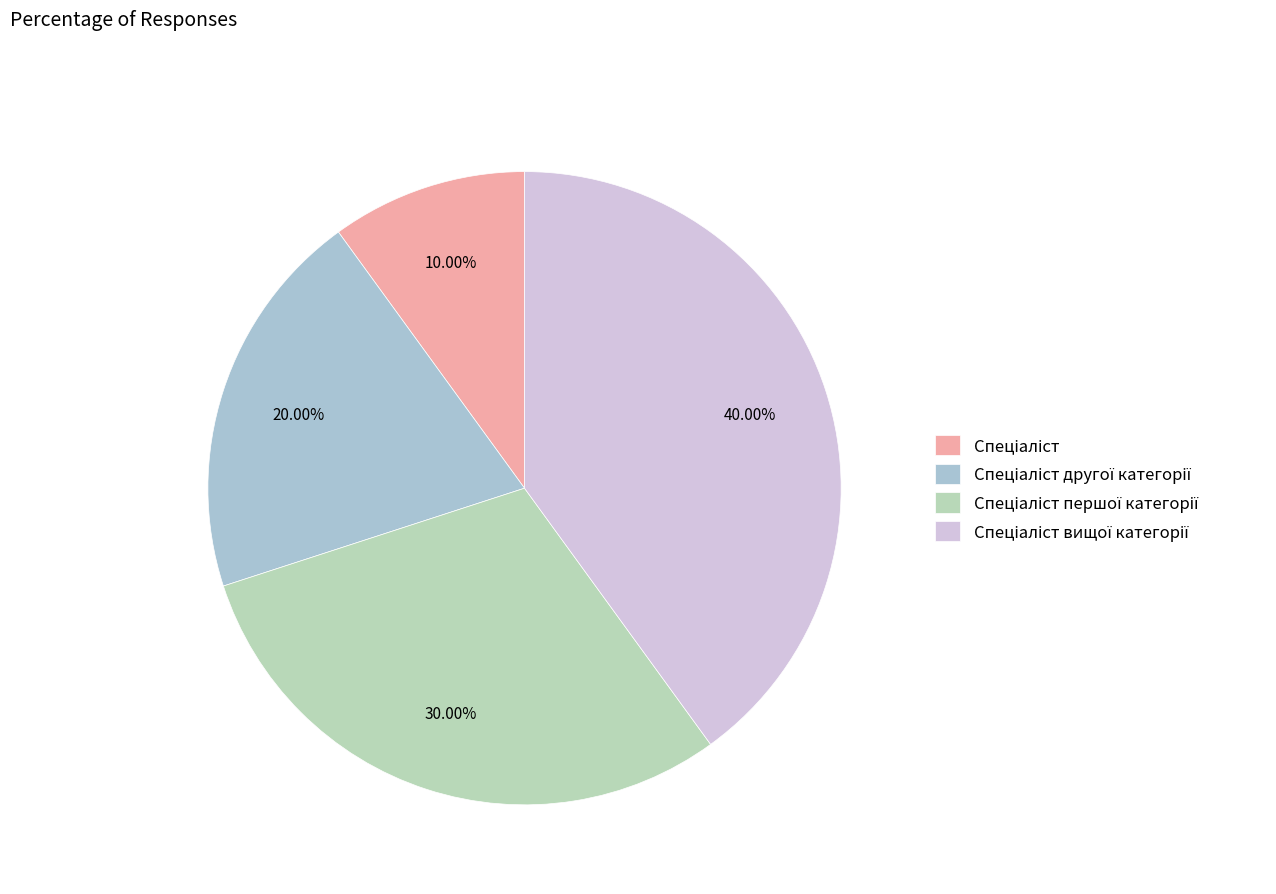

What is the largest slice in the pie chart?

Спеціаліст вищої категорії